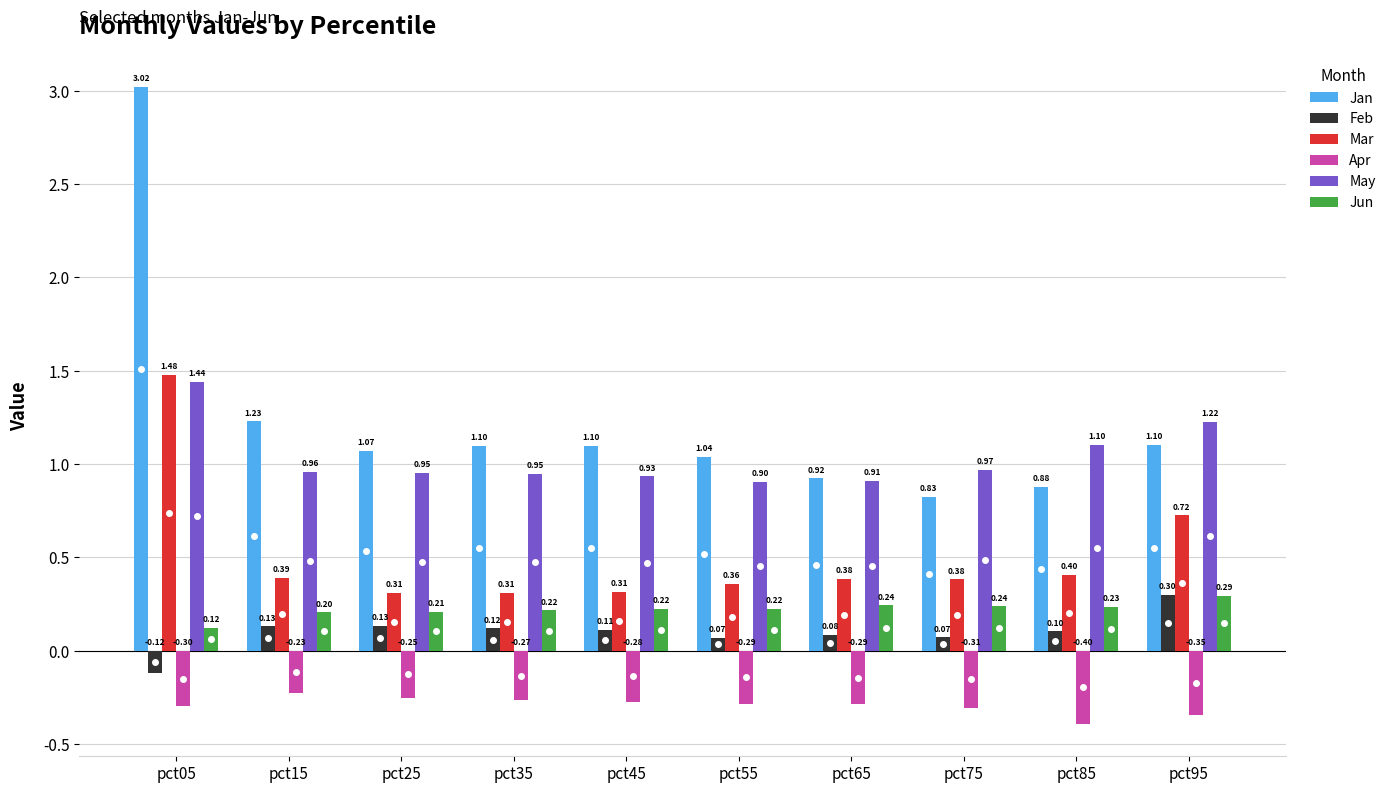

What is the sum of all Apr values?

-3.0